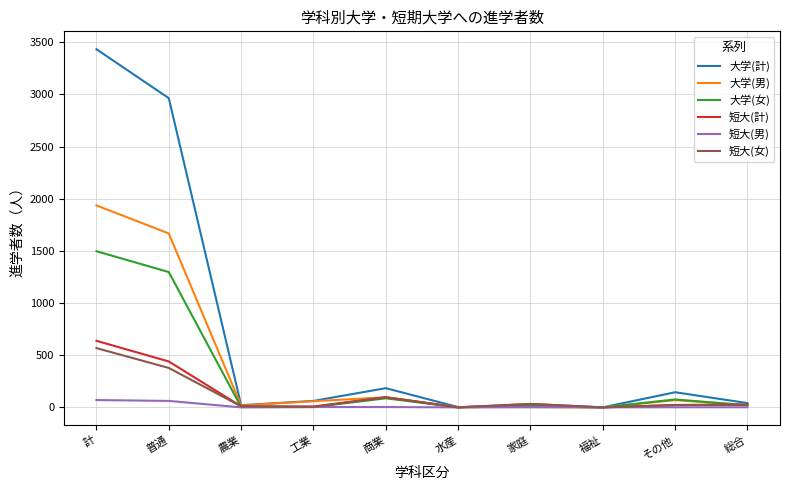

Which category has the highest value across all series?

計